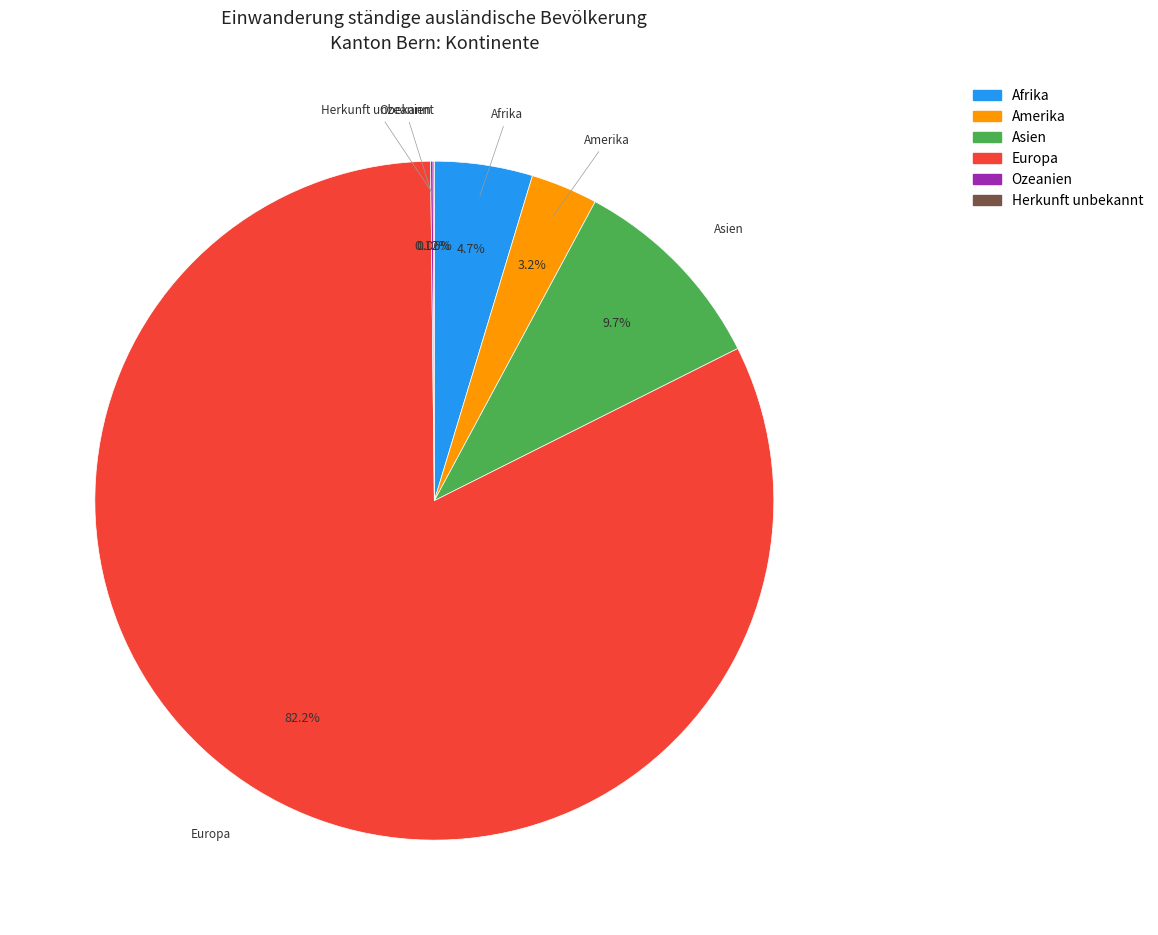

Which category has the biggest portion of the pie?

Europa